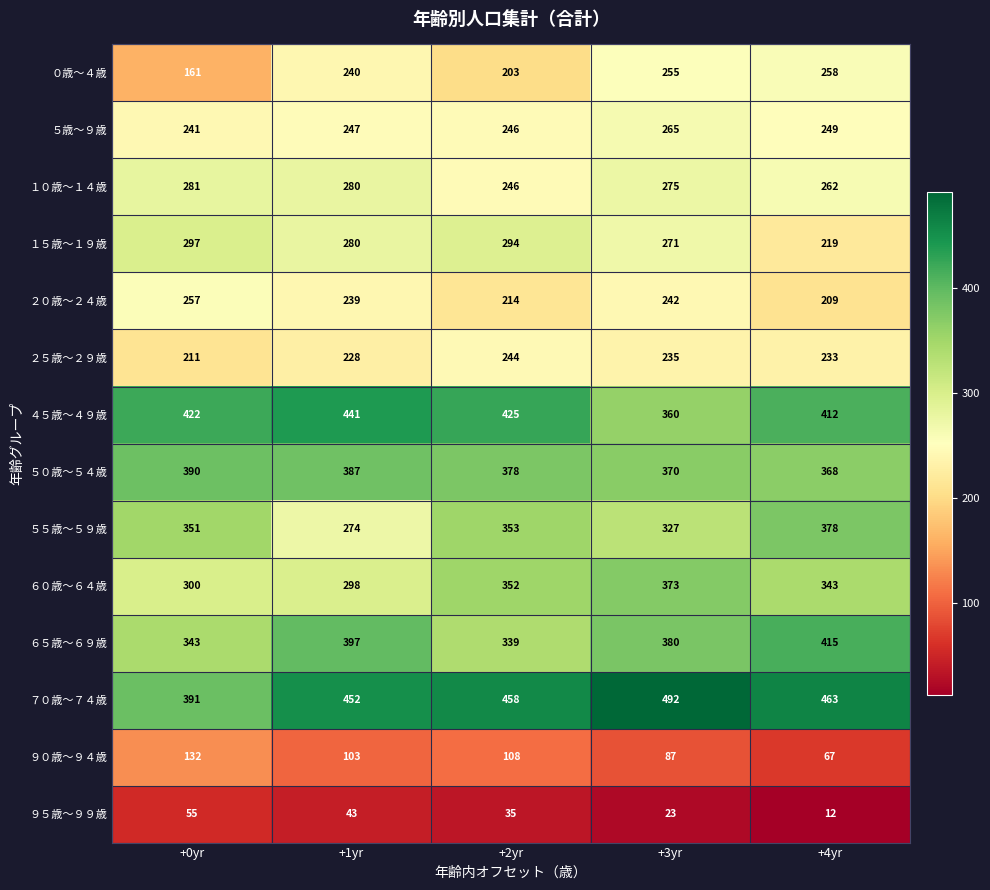

At +0yr, list the series in order from smallest to largest.

９５歳～９９歳, ９０歳～９４歳, ０歳～４歳, ２５歳～２９歳, ５歳～９歳, ２０歳～２４歳, １０歳～１４歳, １５歳～１９歳, ６０歳～６４歳, ６５歳～６９歳, ５５歳～５９歳, ５０歳～５４歳, ７０歳～７４歳, ４５歳～４９歳